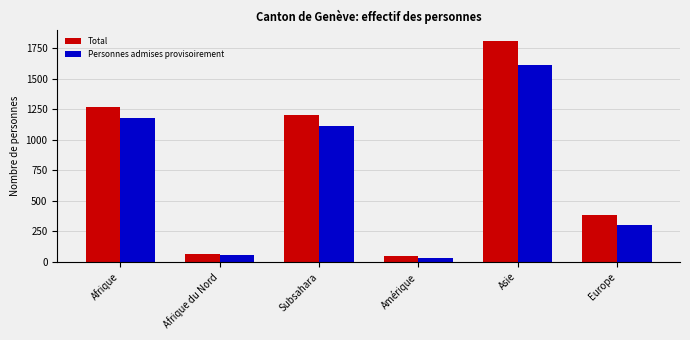

Rank the series at Afrique from highest to lowest value.

Total, Personnes admises provisoirement